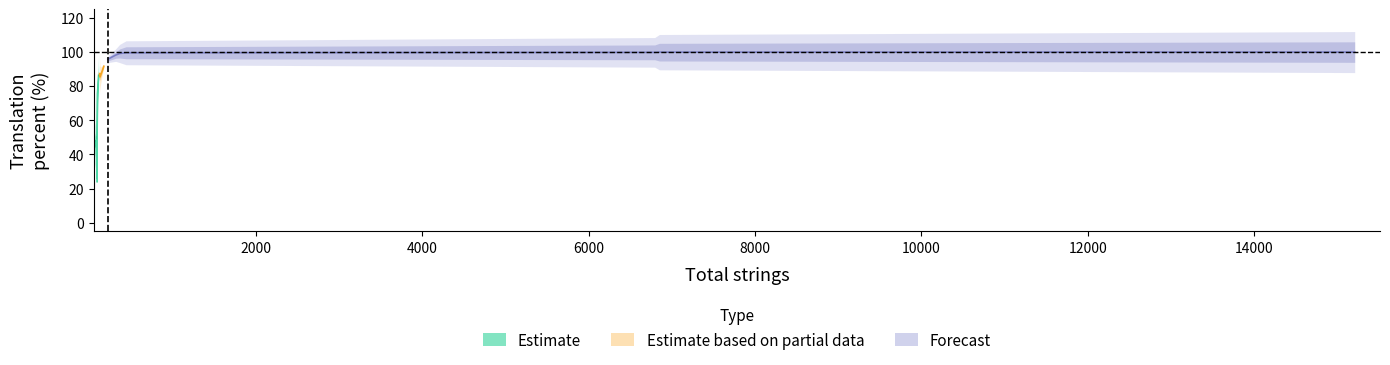

What is the difference between the maximum and second lowest values in the translated_words_percent series?

73.6